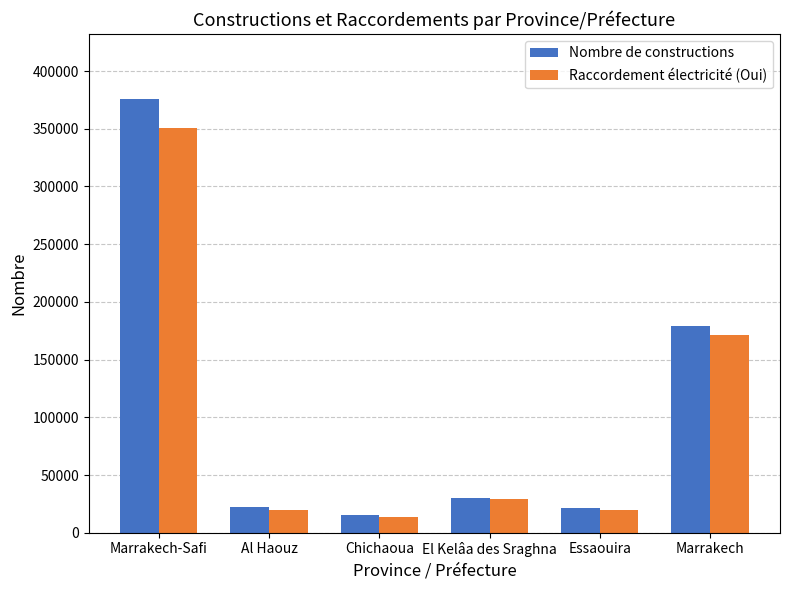

What position from the left is Marrakech?

6